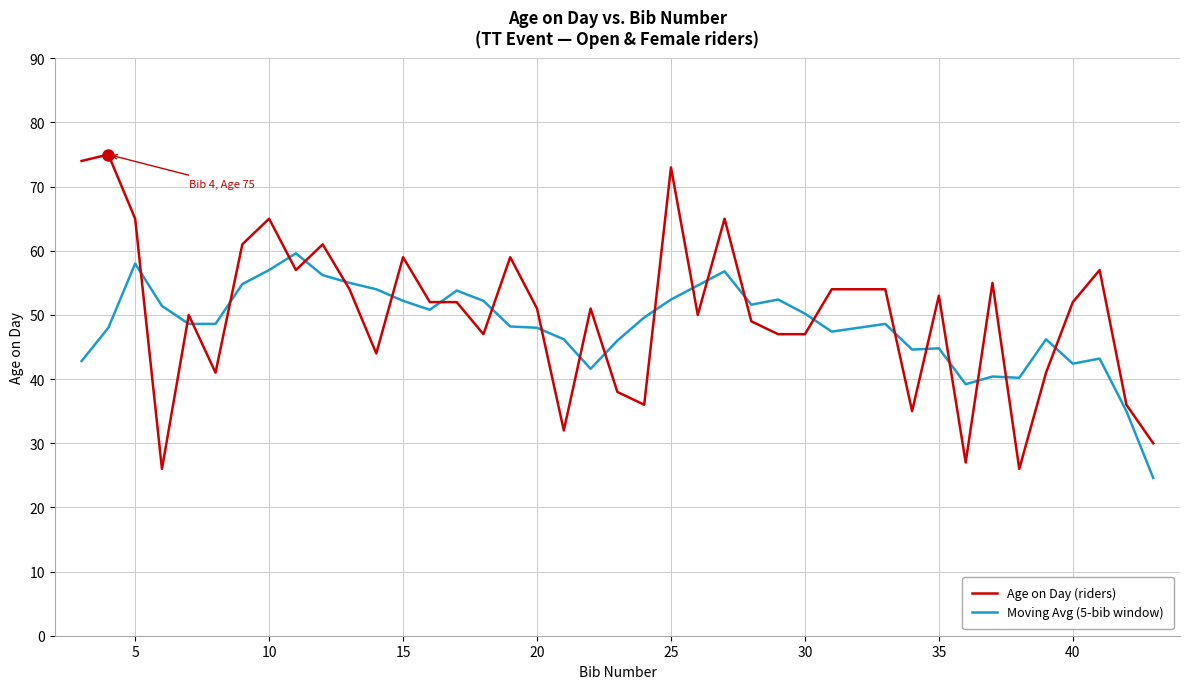

What is the minimum value for Moving Avg (5-bib window)?

24.6